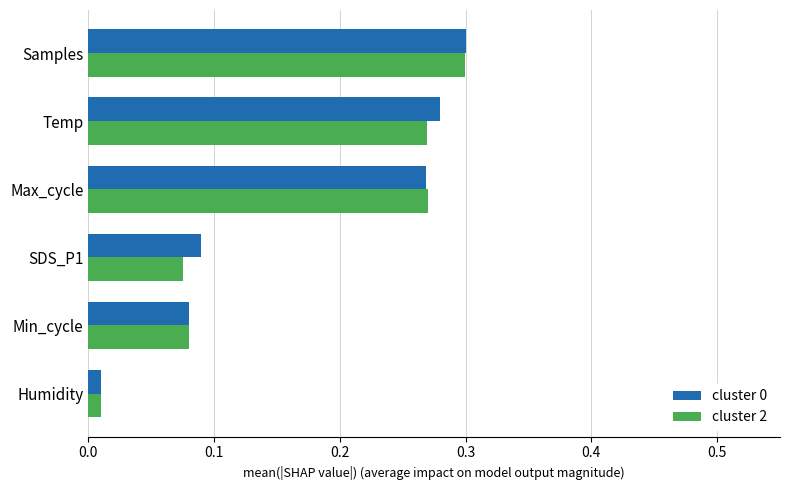

Is the value of cluster 2 at Temp greater than the value of cluster 0 at Samples?

No